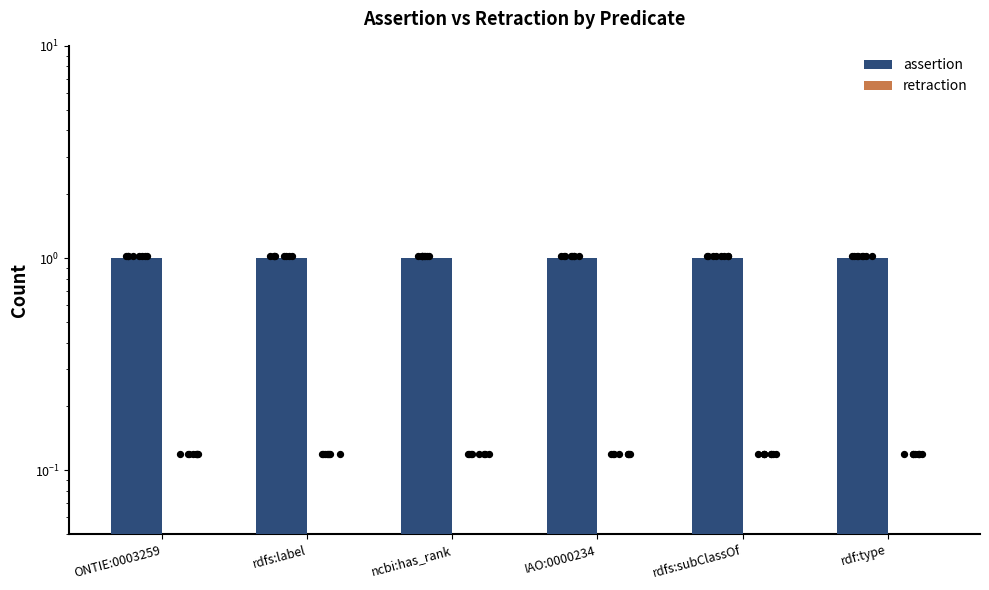

Which series contains the lowest Y value?

retraction